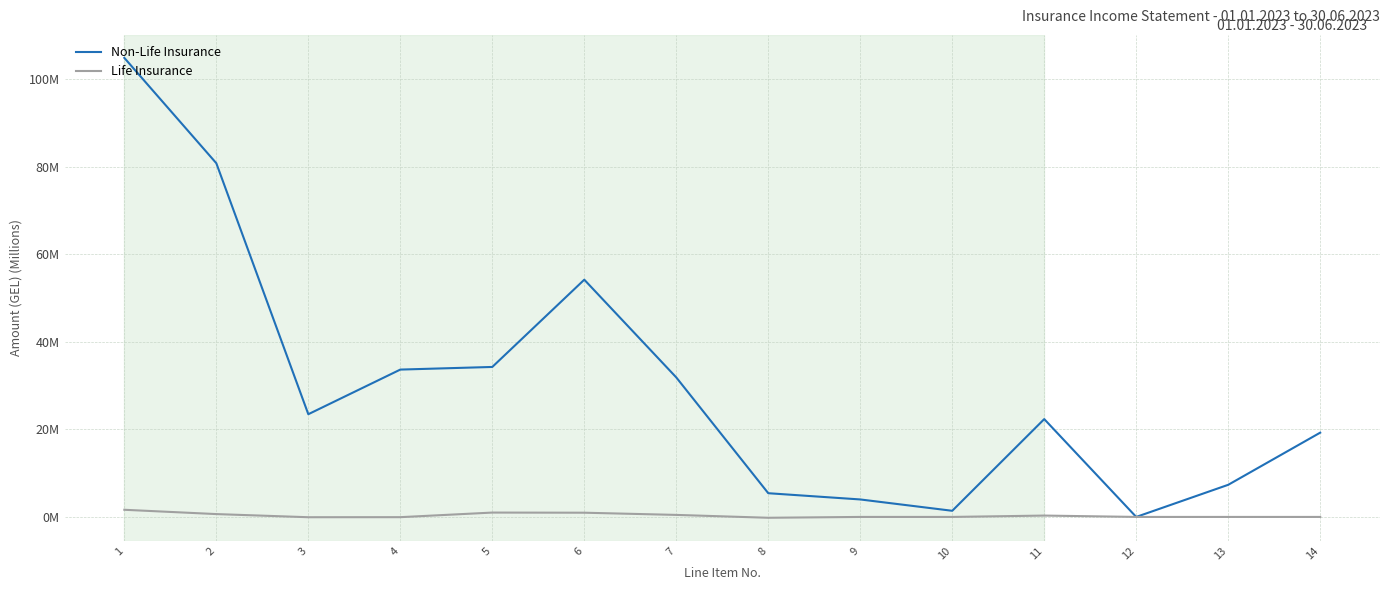

Which category has the highest value in the Life Insurance series?

1